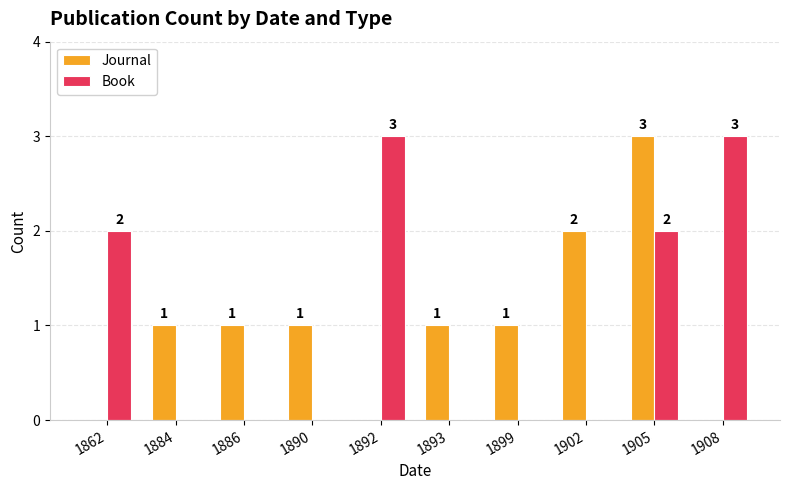

Reading right to left, list all the values displayed in this chart.

Journal: 1908=0	1905=3	1902=2	1899=1	1893=1	1892=0	1890=1	1886=1	1884=1	1862=0
Book: 1908=3	1905=2	1902=0	1899=0	1893=0	1892=3	1890=0	1886=0	1884=0	1862=2